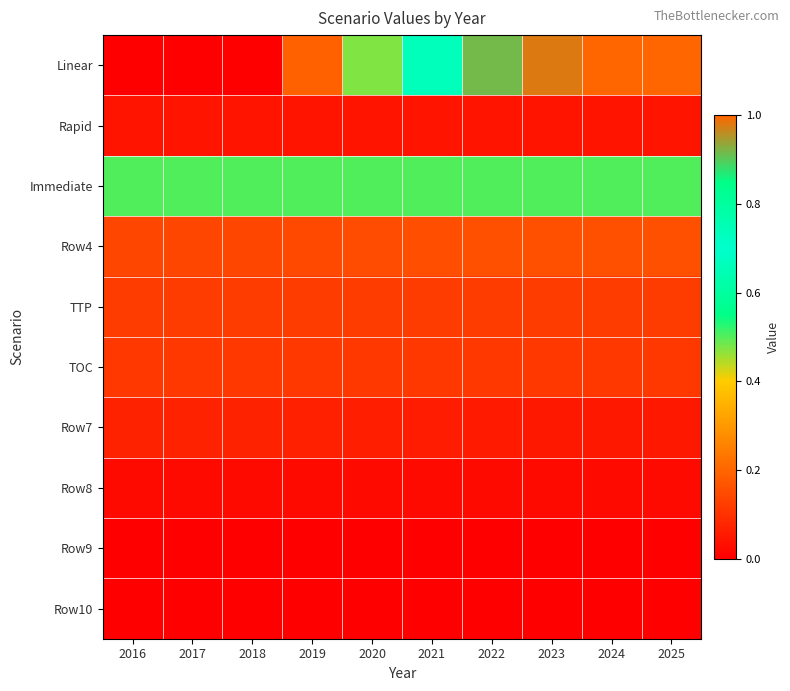

At 2017, list the series in order from smallest to largest.

Linear, Row9, Row10, Row8, Rapid, Row7, TOC, TTP, Row4, Immediate